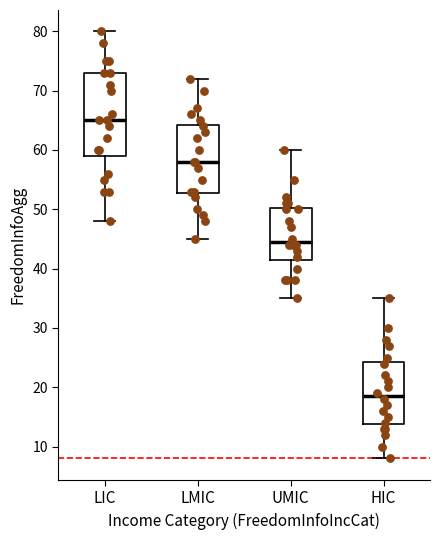

Where does the median line of the box for HIC sit on the y-axis? The values are not printed on the chart, so give them approximately, as read against the axis.

19